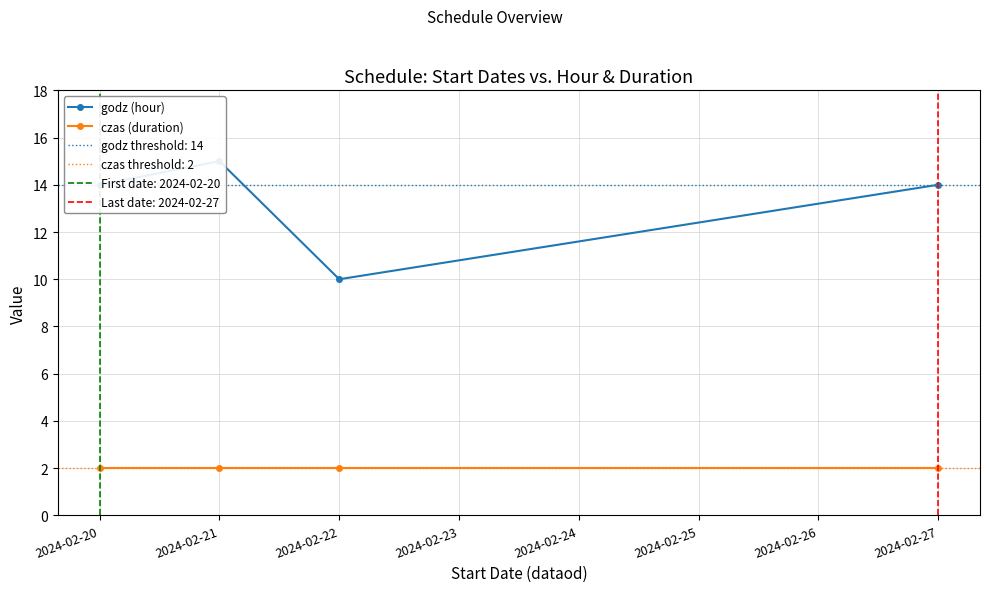

Read the czas (duration) value at 2024-02-27.

2